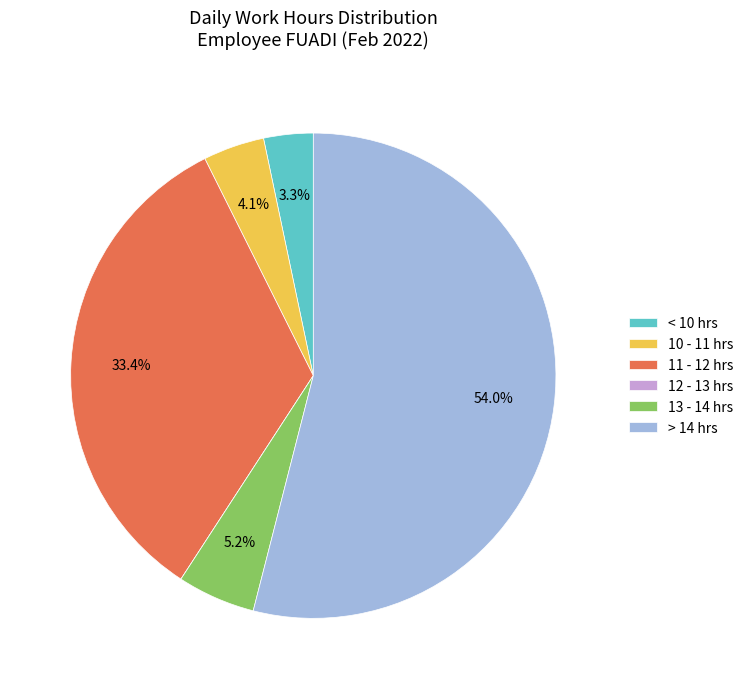

Does any single category account for the majority?

Yes